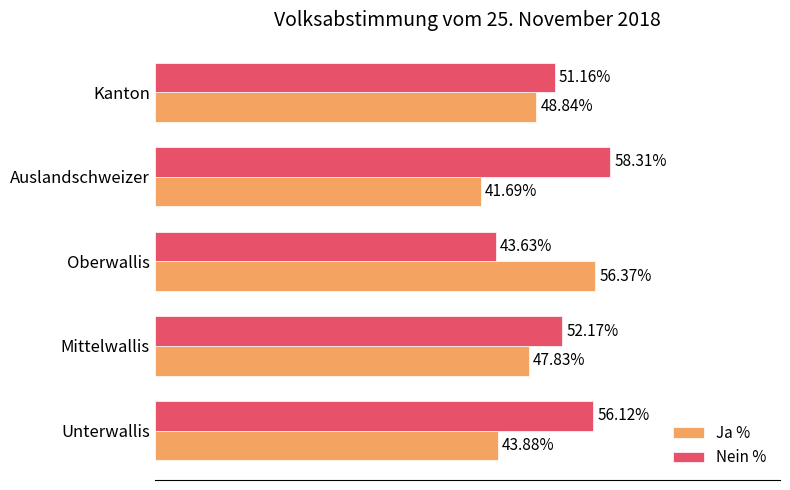

Where is Ja % nearest to the value 49?

Kanton